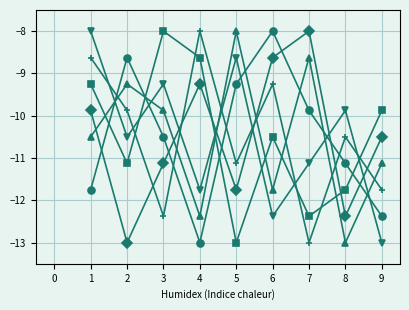

What is the maximum value shown in the chart?

-8.0